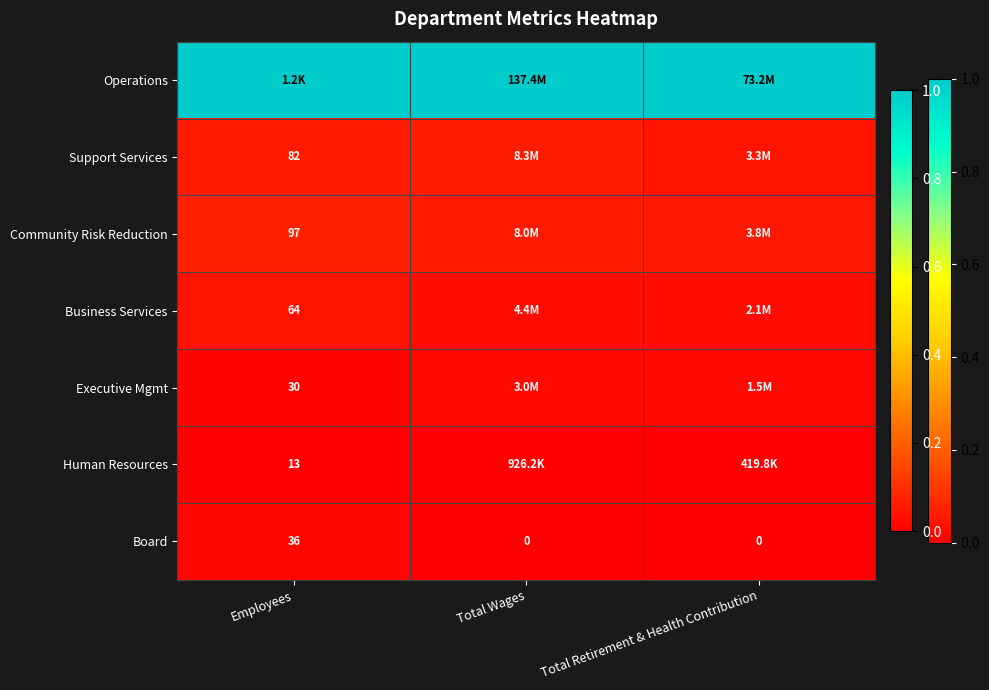

Which has a higher value, Employees or Total Retirement & Health Contribution?

Employees